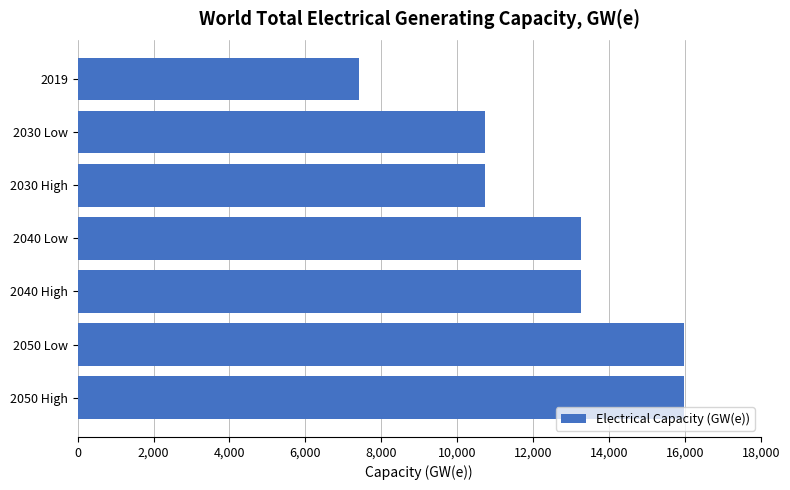

Read the value at 2050 High, to the nearest 10.

15980